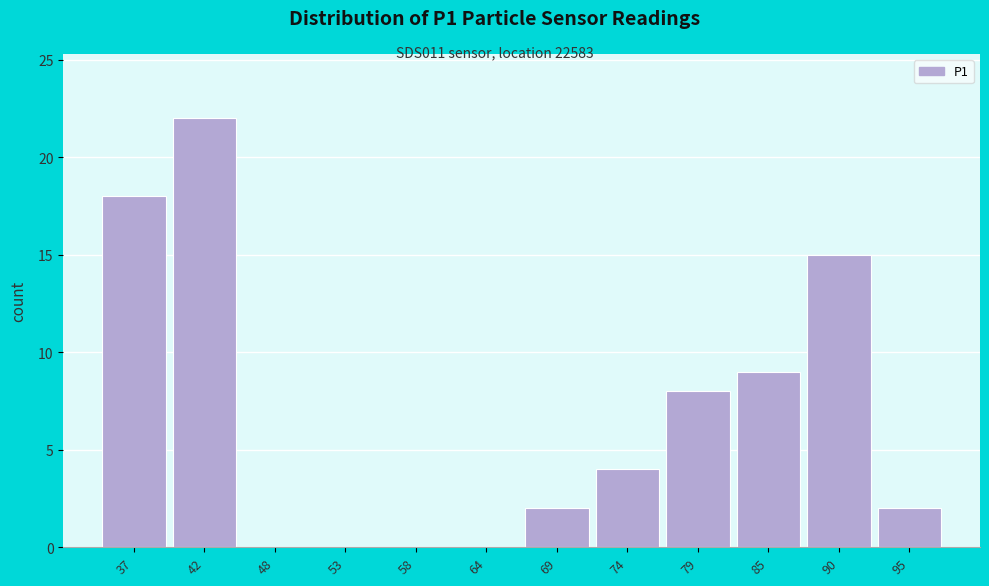

Reading left to right, transcribe all the data shown in this chart.

37=18	42=22	48=0	53=0	58=0	64=0	69=2	74=4	79=8	85=9	90=15	95=2